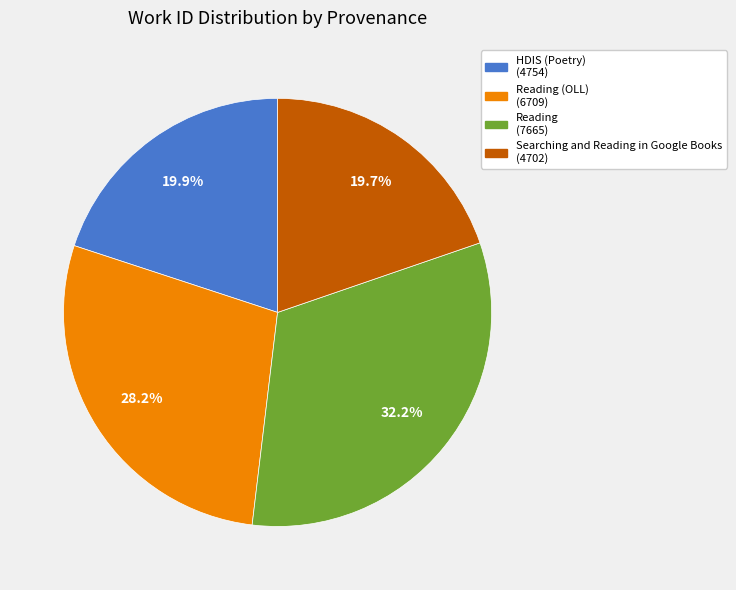

Is there any slice that represents more than half of the pie?

No